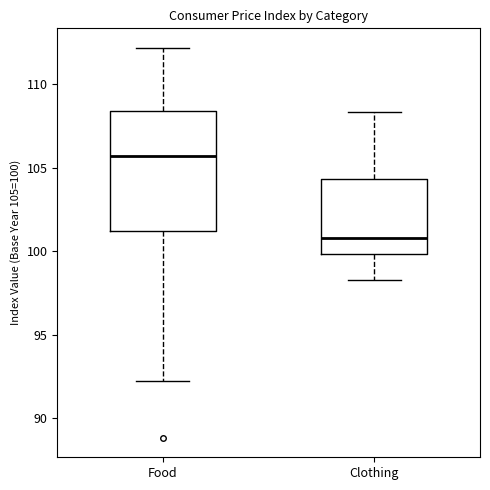

Reading left to right, transcribe this box plot: for each box, give where its median line is, the range the box spans, and where its two whiskers end, as read against the y-axis. The values are not printed on the chart, so give them approximately, as read against the axis.

Food: median 105.5, box 101.0 to 108.5, whiskers 92.0 to 112.0
Clothing: median 101.0, box 100.0 to 104.5, whiskers 98.5 to 108.5